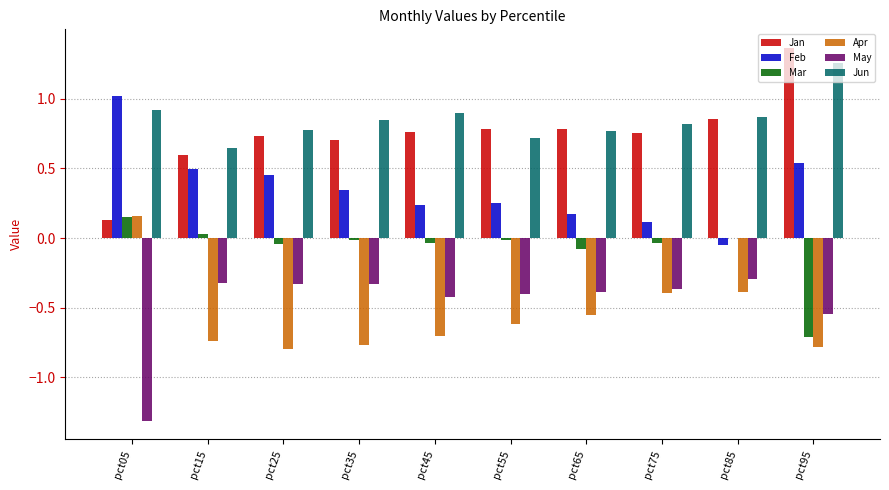

Is the value of Apr at pct05 greater than the value of Mar at pct55?

Yes